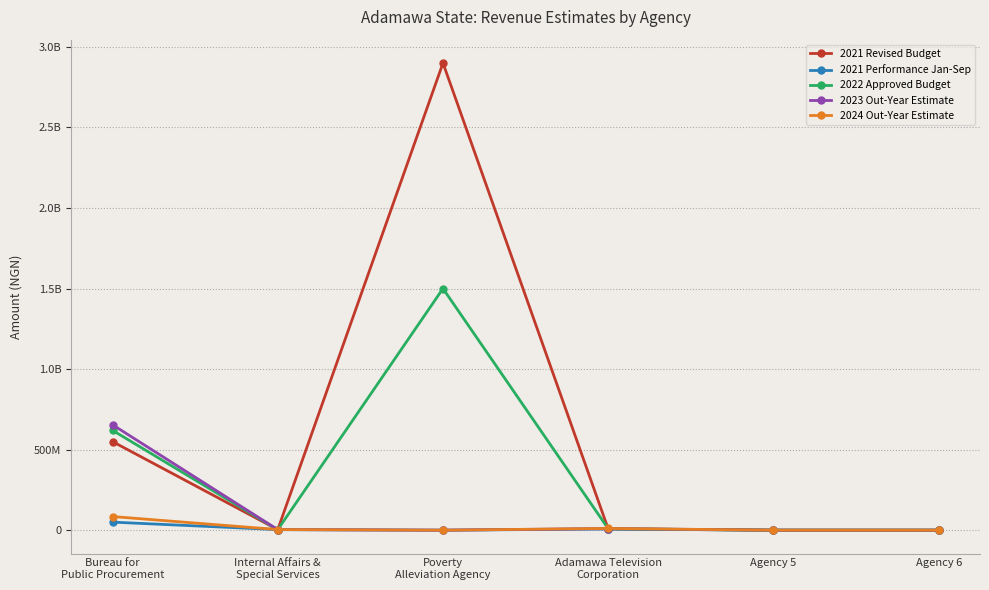

Which series changed the most between Poverty
Alleviation Agency and Adamawa Television
Corporation?

2021 Revised Budget